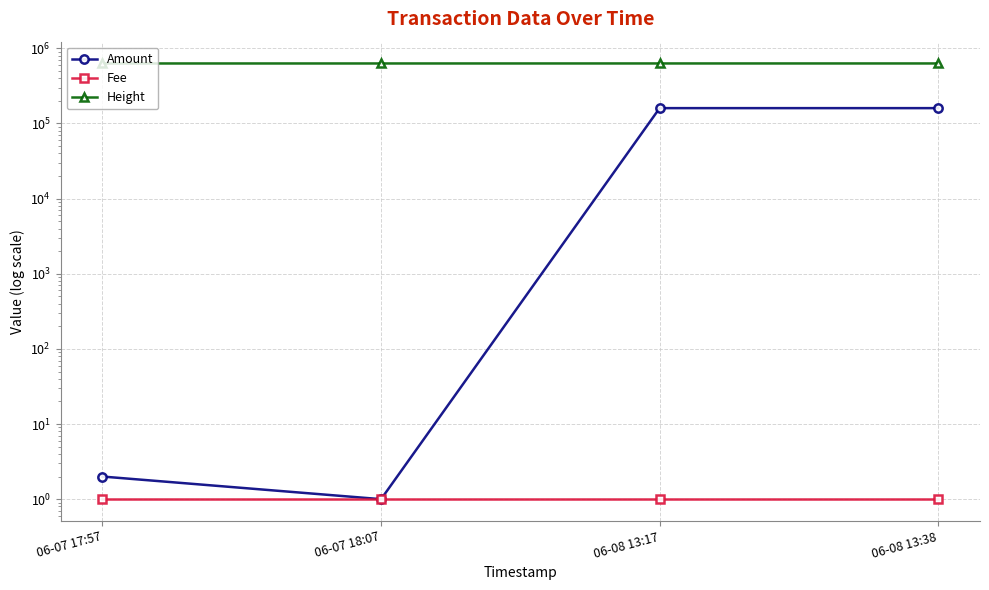

Rank the series at 06-07 18:07 from highest to lowest value.

Height, Amount, Fee